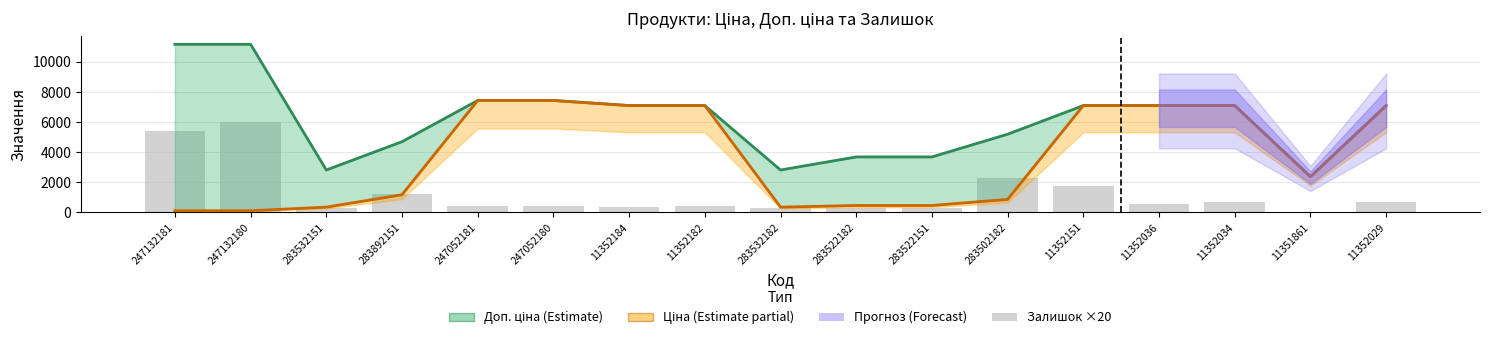

What is the spread (max minus min) of values at 247132180?

11057.3